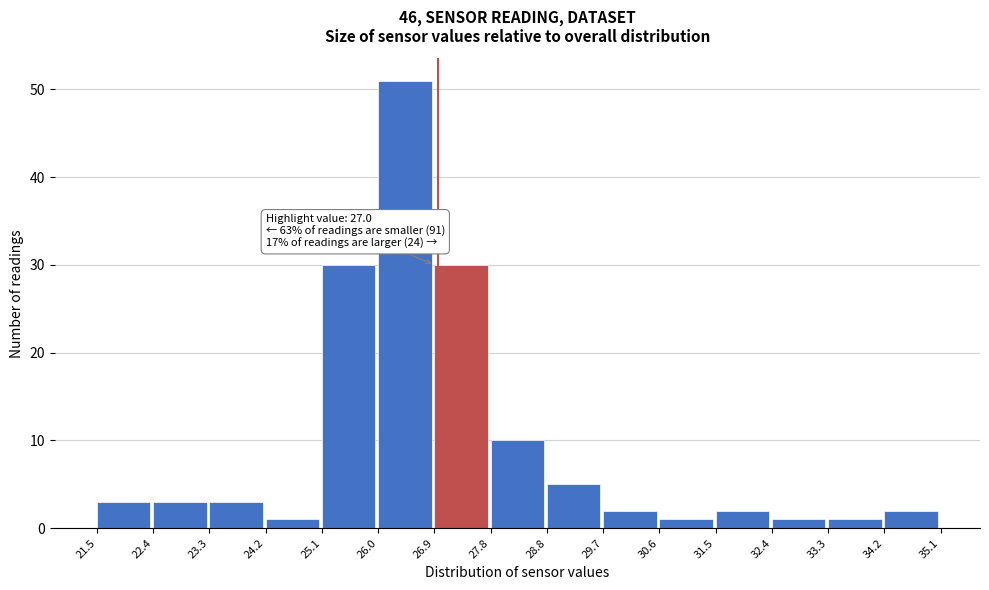

Over which range of the x-axis is the bar tallest?

26.0 to 26.9